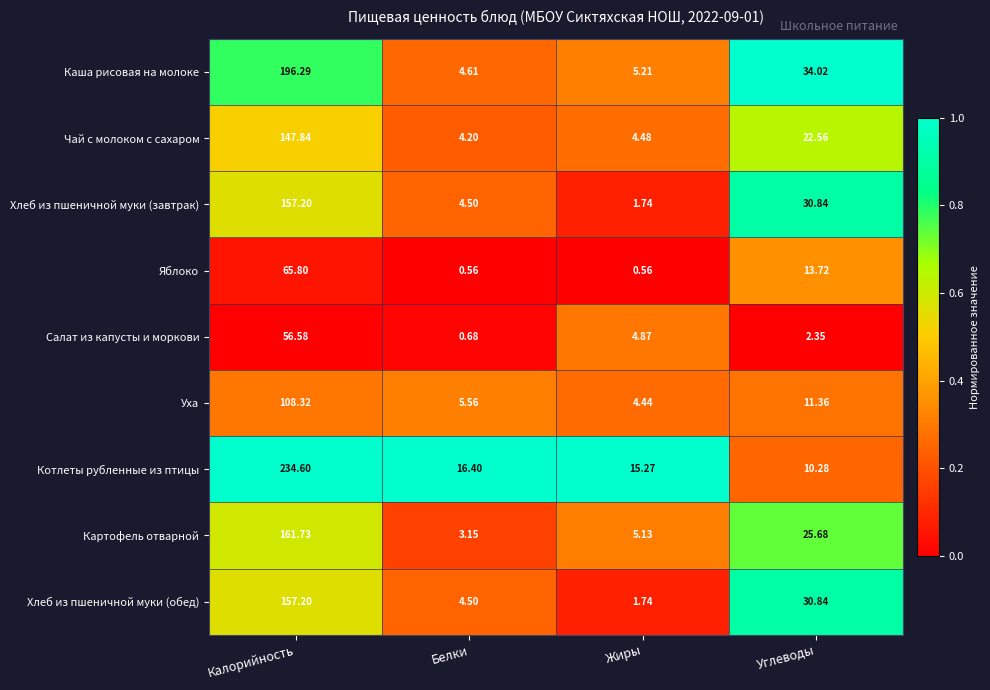

Where is Картофель отварной nearest to the value 82?

Углеводы